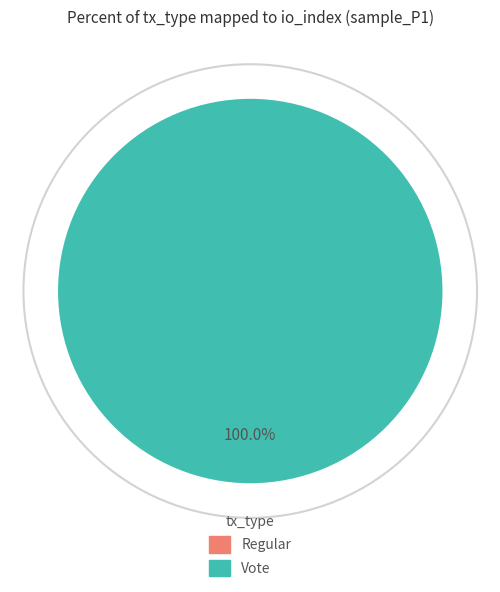

How many segments does this pie chart have?

2